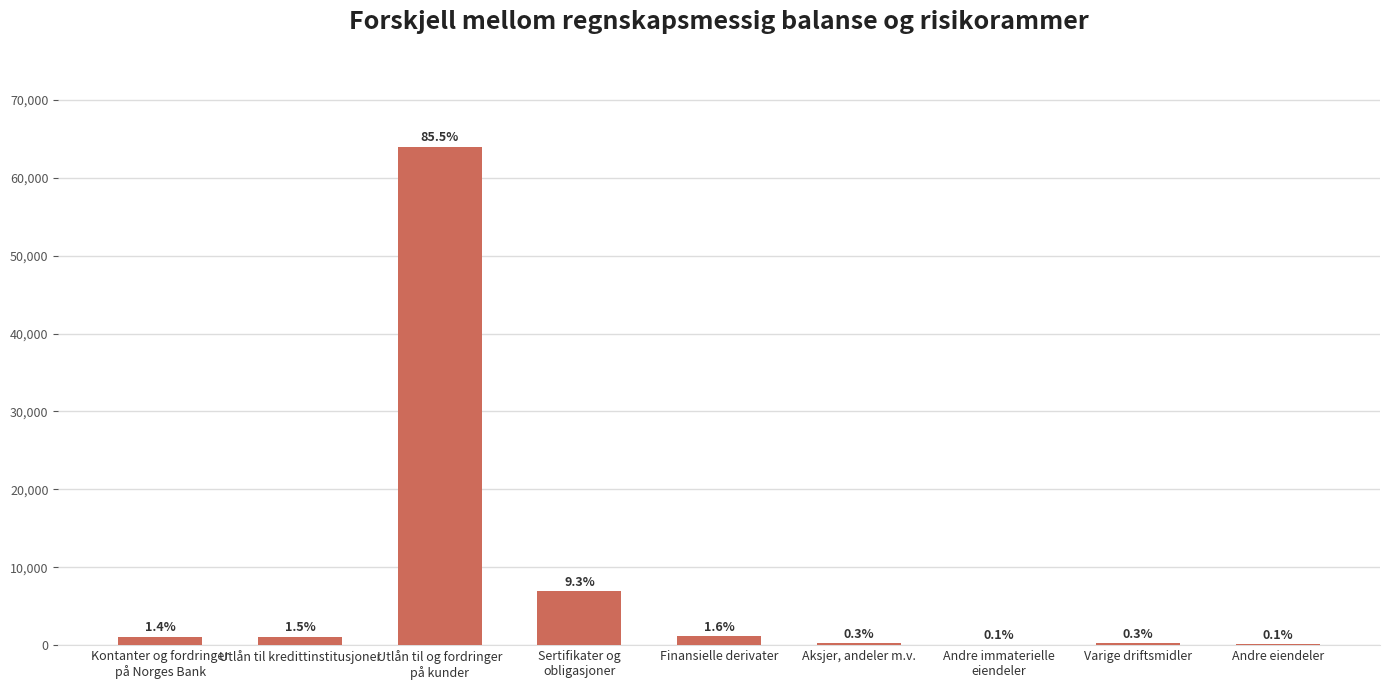

List the labels in order of value, largest first.

Utlån til og fordringer
på kunder, Sertifikater og
obligasjoner, Finansielle derivater, Utlån til kredittinstitusjoner, Kontanter og fordringer
på Norges Bank, Varige driftsmidler, Aksjer, andeler m.v., Andre eiendeler, Andre immaterielle
eiendeler